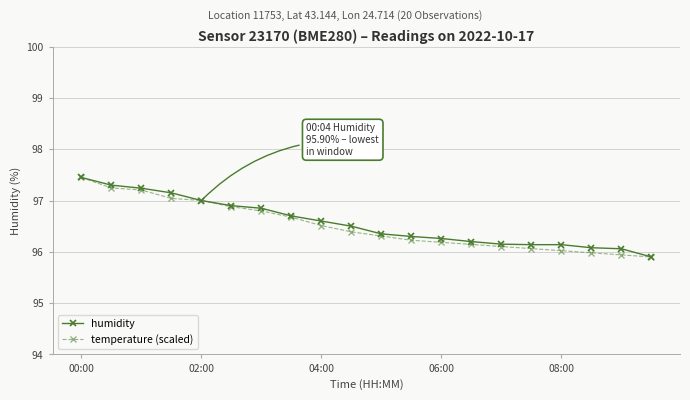

What is the greatest value displayed?

97.5